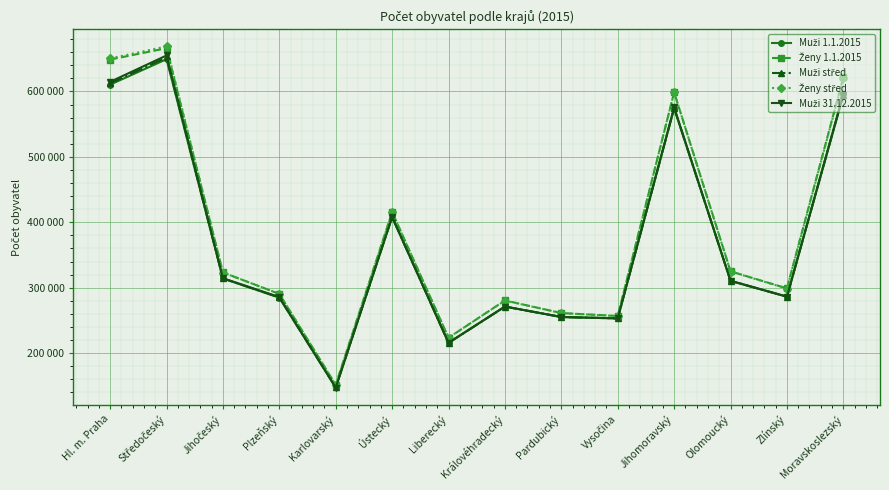

Reading left to right, transcribe all the data shown in this chart.

Muži 1.1.2015: 610376	649245	314047	284689	147767	408283	215413	271147	255137	253176	574178	310718	286361	596390
Ženy 1.1.2015: 648703	666054	323253	290434	151526	415689	223438	280443	261235	256719	598675	324993	298900	621286
Muži střed: 612180	651904	314119	285072	147427	408137	215627	271042	255153	252972	574715	310428	286215	595251
Ženy střed: 650327	668817	323173	290593	151079	415244	223525	280228	261094	256535	598848	324666	298613	619958
Muži 31.12.2015: 614669	654935	314447	285647	147125	407928	215907	271159	255159	252964	575536	310286	286156	594412